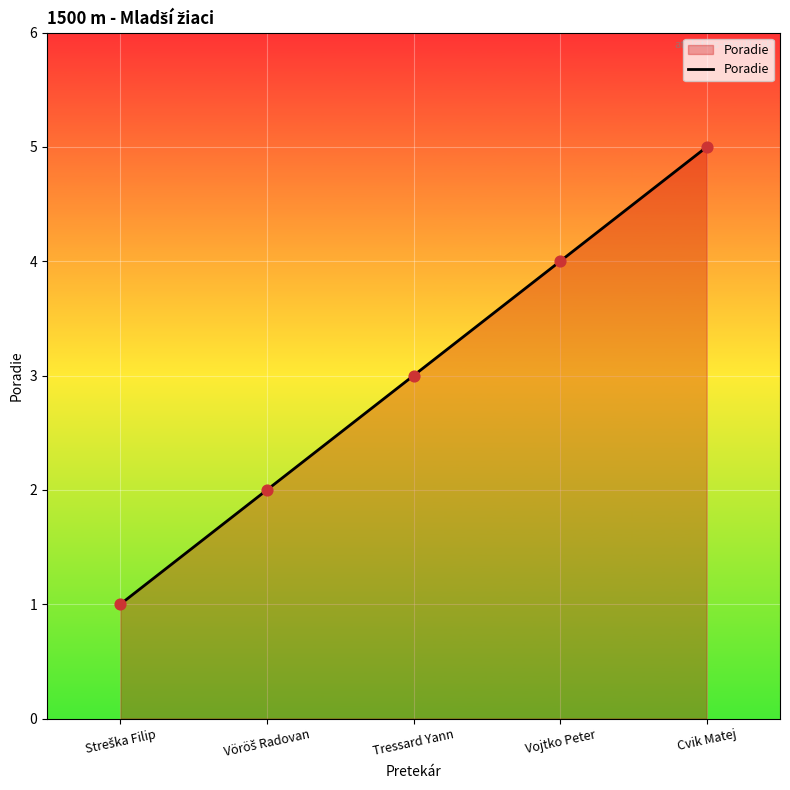

Between Vojtko Peter and Cvik Matej, which is larger?

Cvik Matej